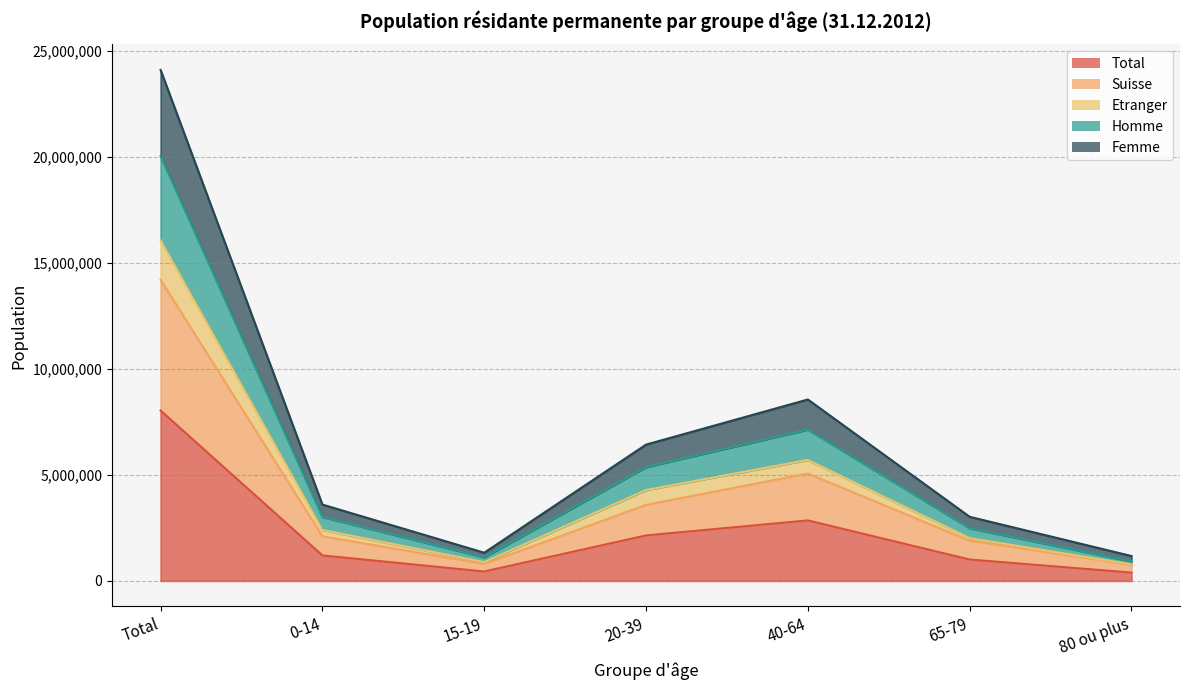

How many lines are shown in the chart?

5